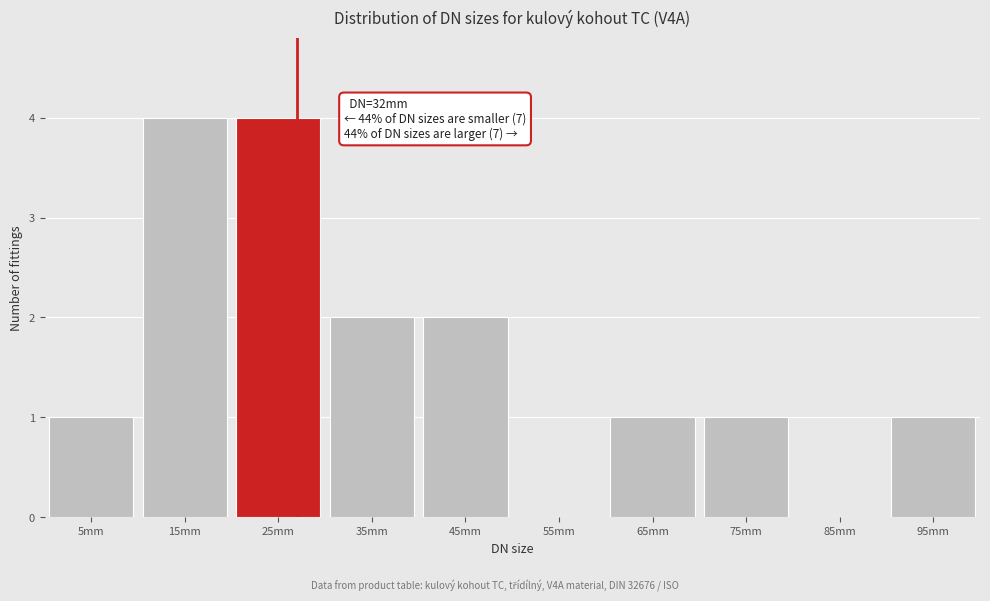

Reading left to right, list all the values displayed in this chart.

5mm=1	15mm=4	25mm=4	35mm=2	45mm=2	55mm=0	65mm=1	75mm=1	85mm=0	95mm=1